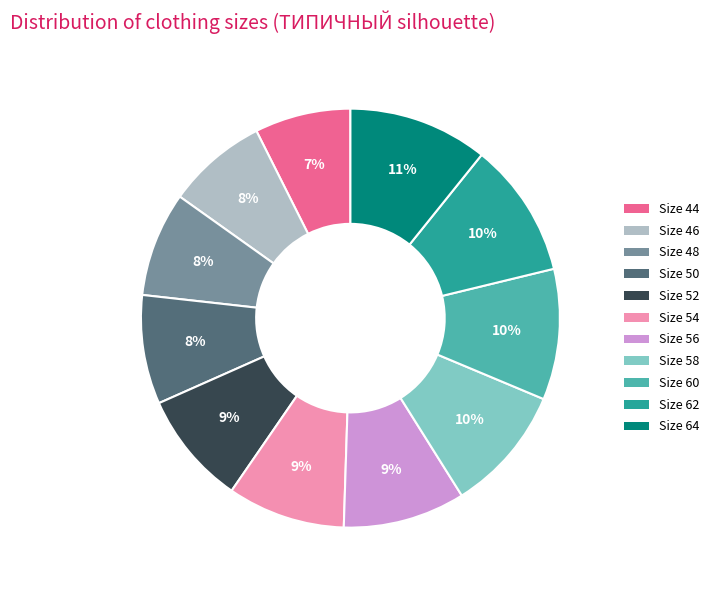

Does any single category account for the majority?

No